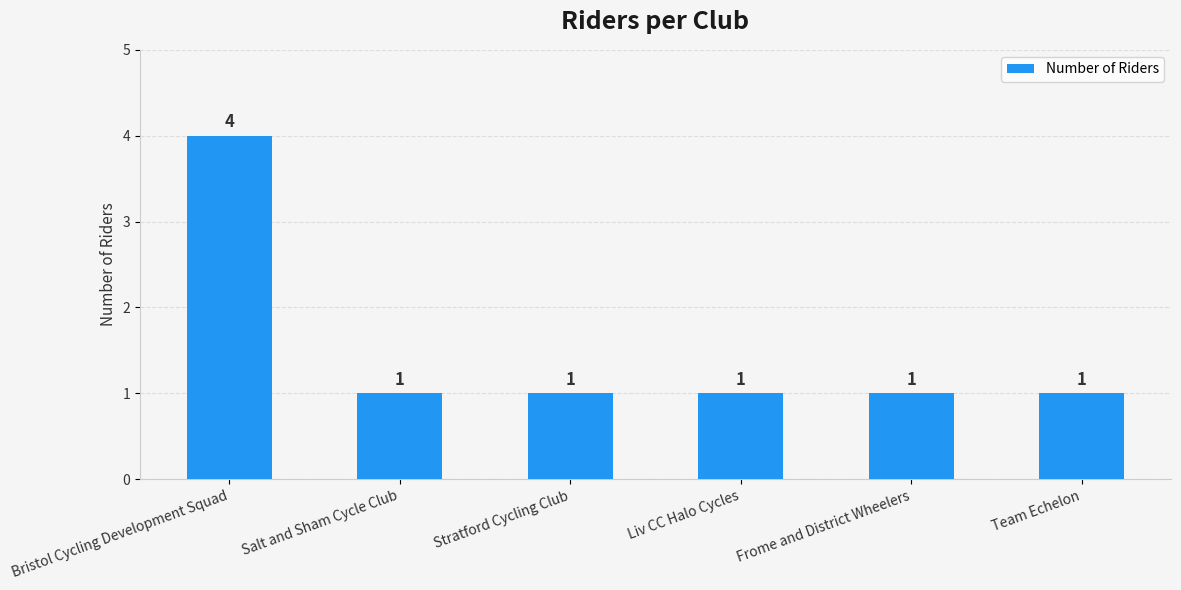

What is the sum of all values?

9